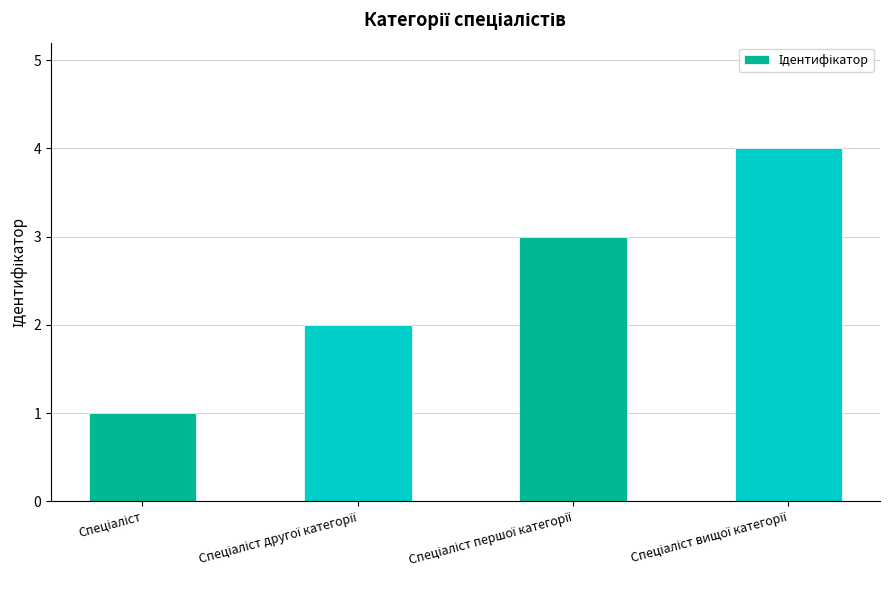

What is the maximum value shown in the chart?

4